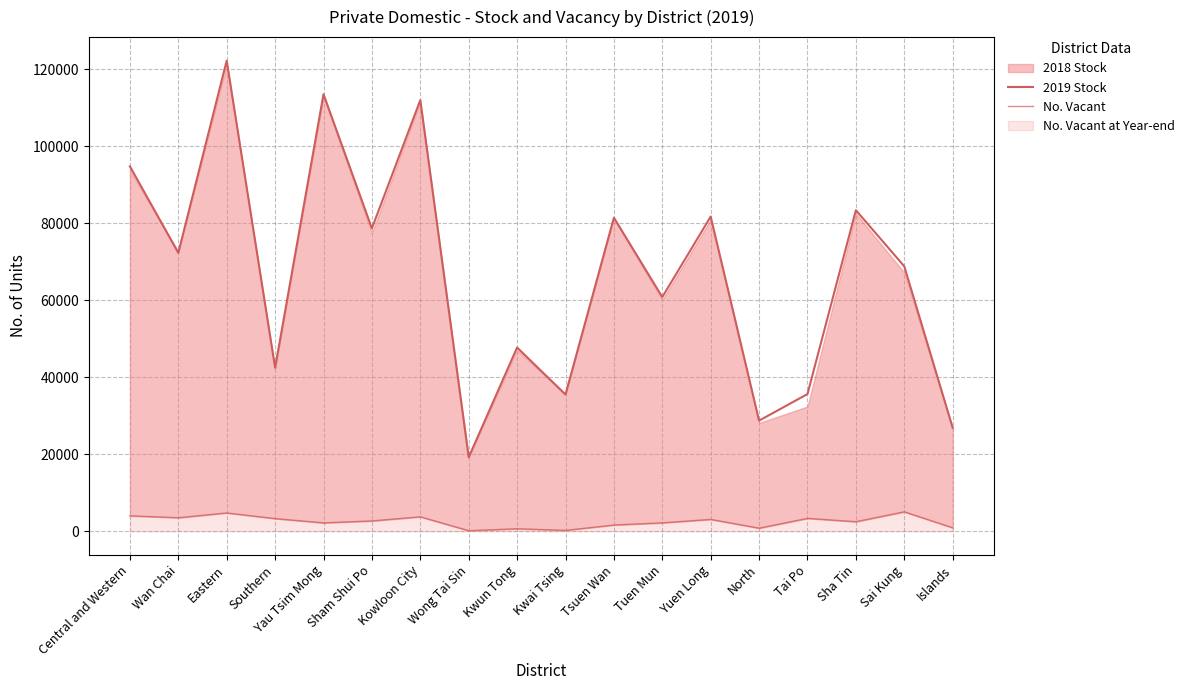

True or false: 2019 Stock has more than 0 interior local peaks.

True